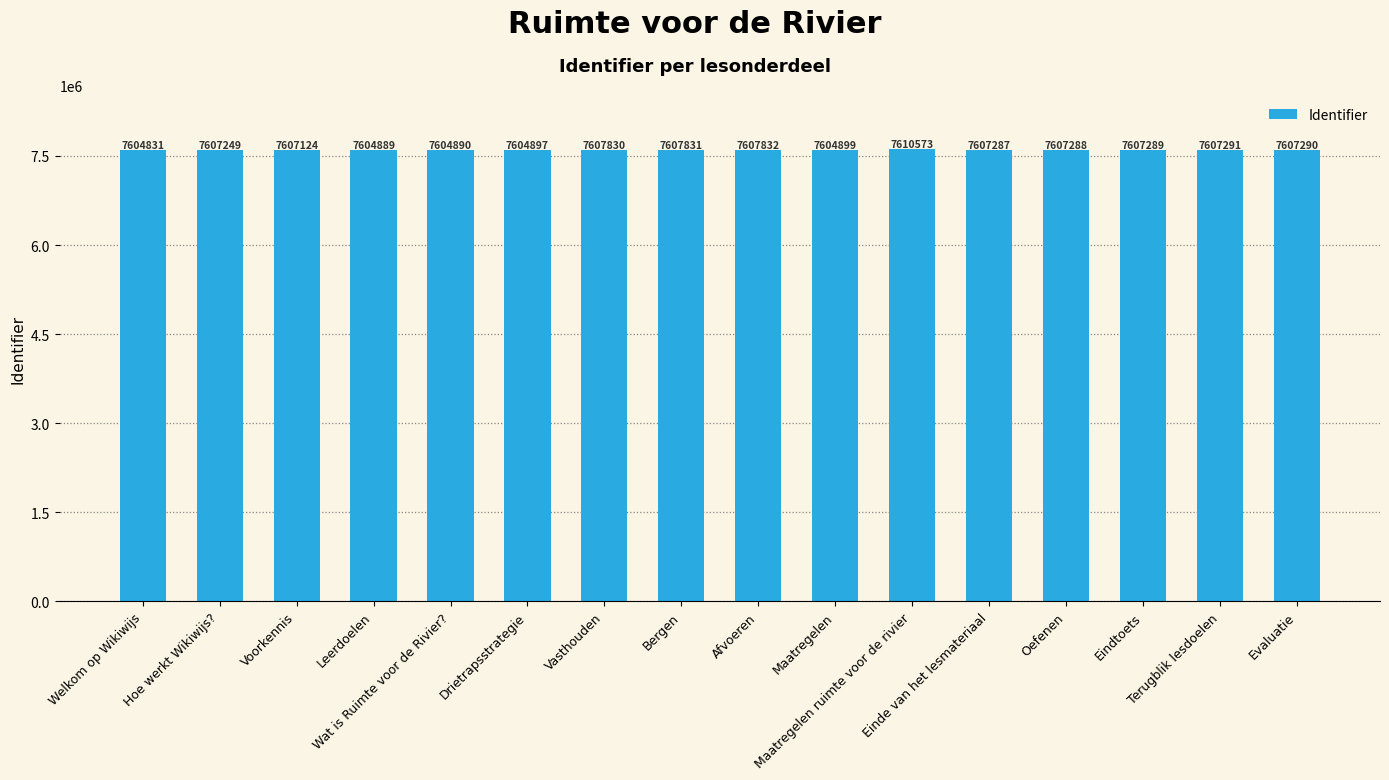

What value does the data have at Voorkennis, to the nearest 10?

7607120